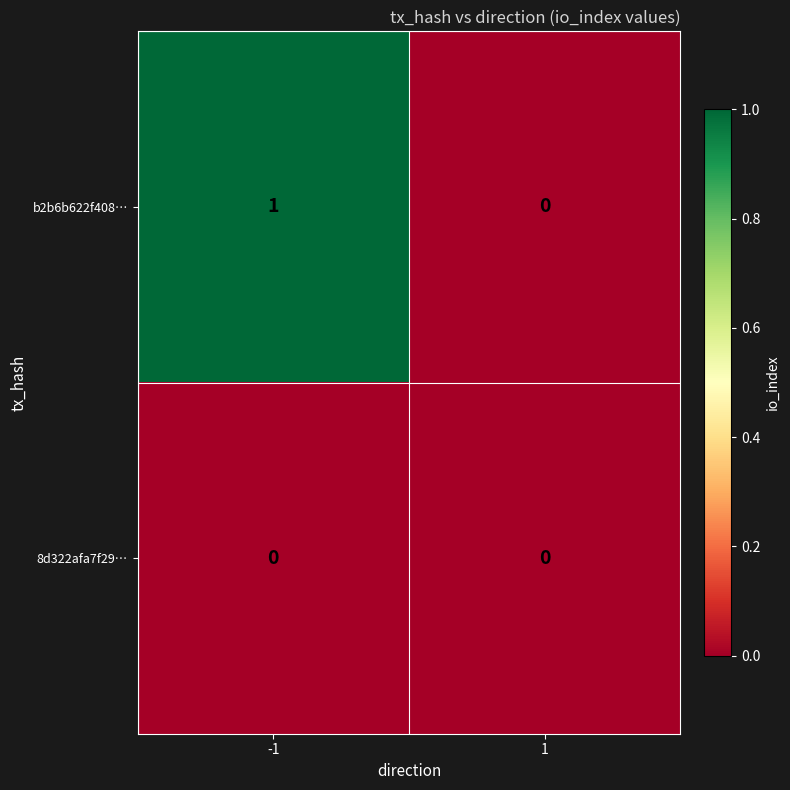

The value of b2b6b622f408… at -1 is 1. True or false?

True